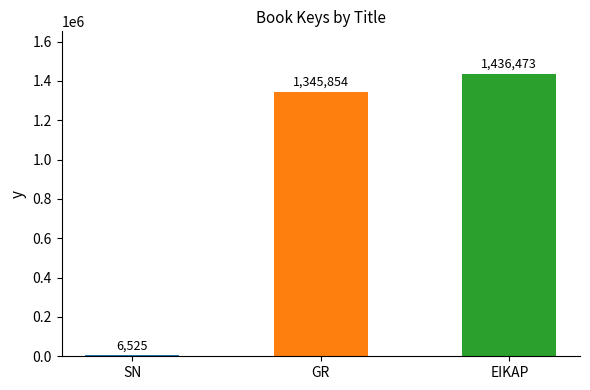

What is the greatest value displayed?

1436473